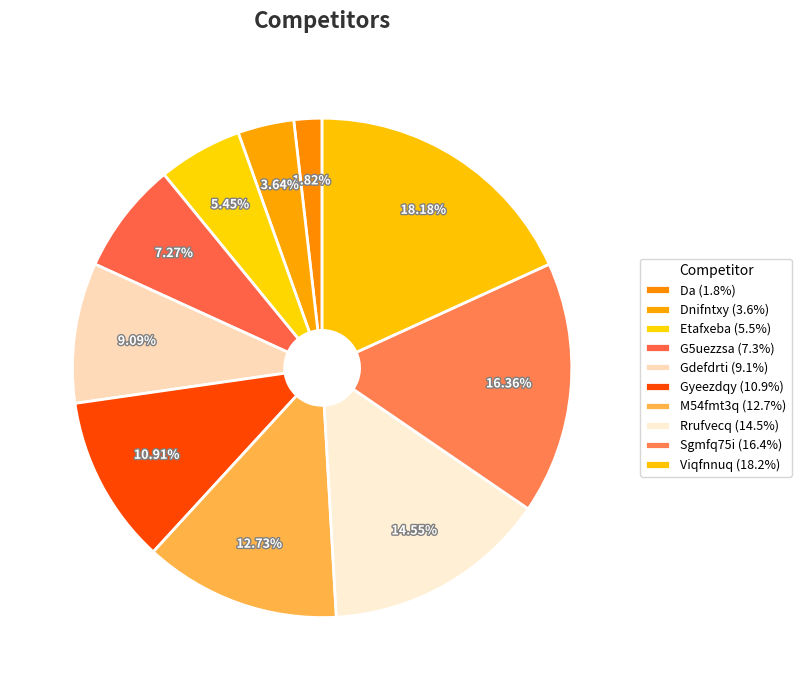

How many slices are in this pie chart?

10